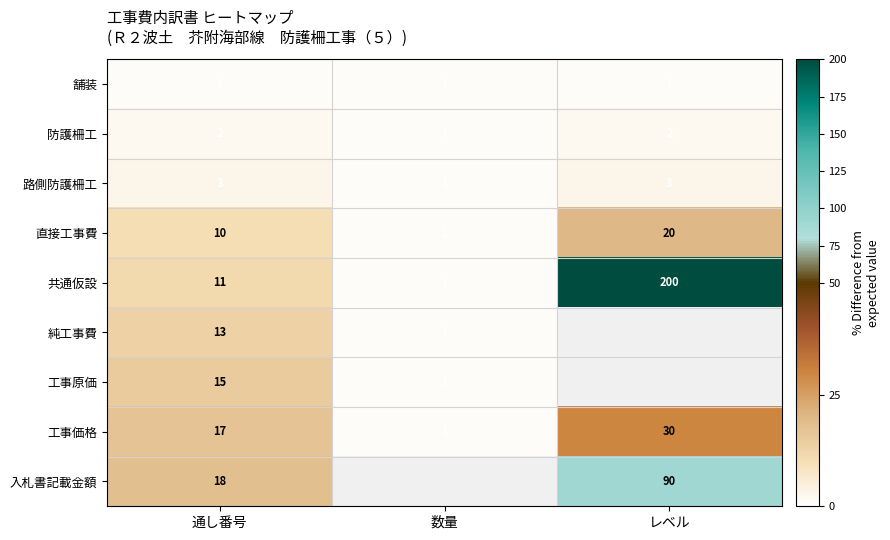

What is the maximum value shown in the chart?

200.0